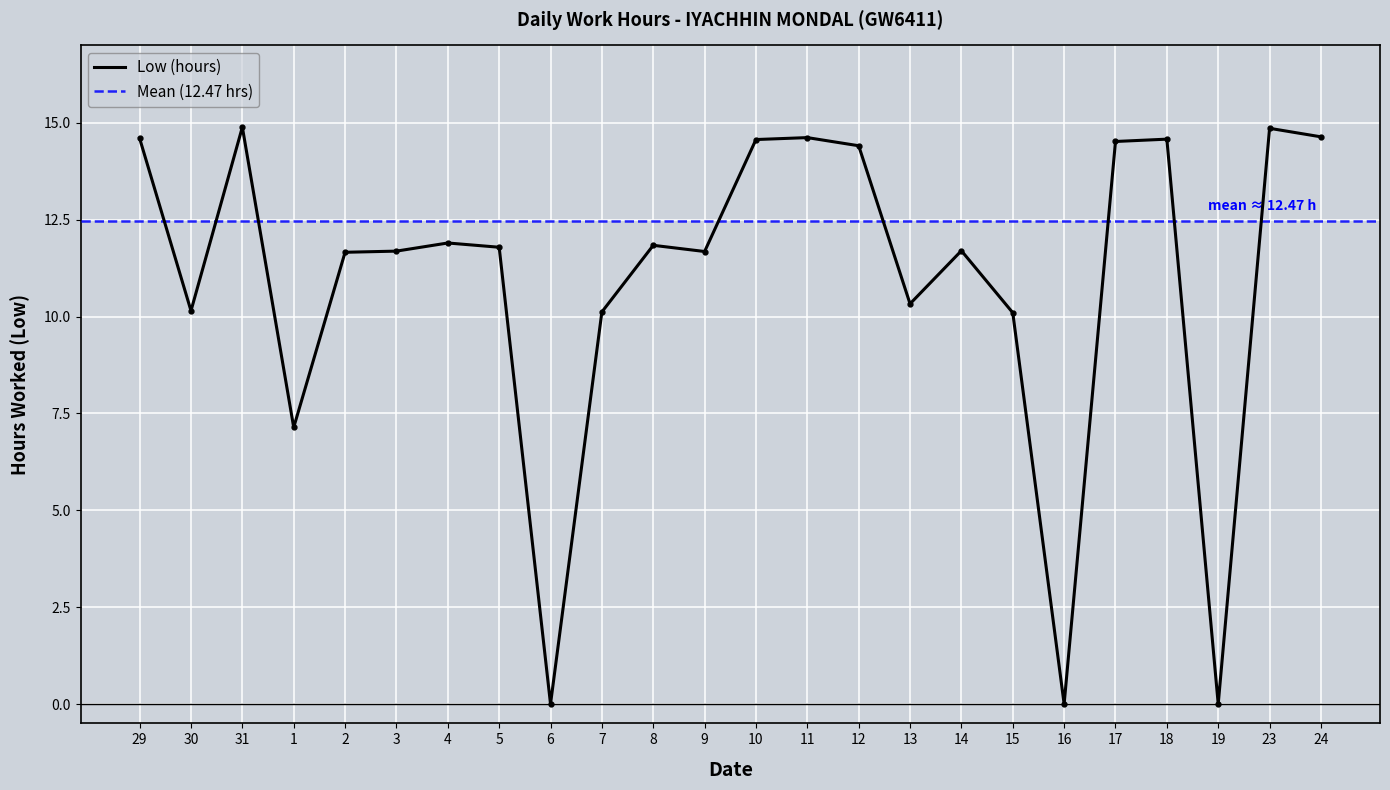

How many positive values are there?

21